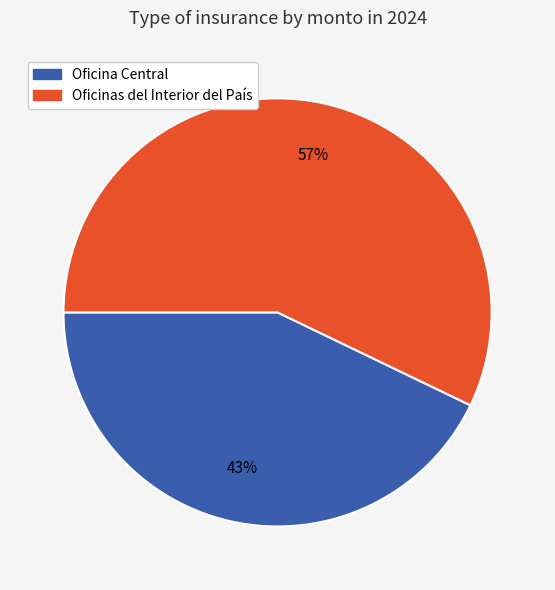

Which has a higher value, Oficina Central or Oficinas del Interior del País?

Oficinas del Interior del País